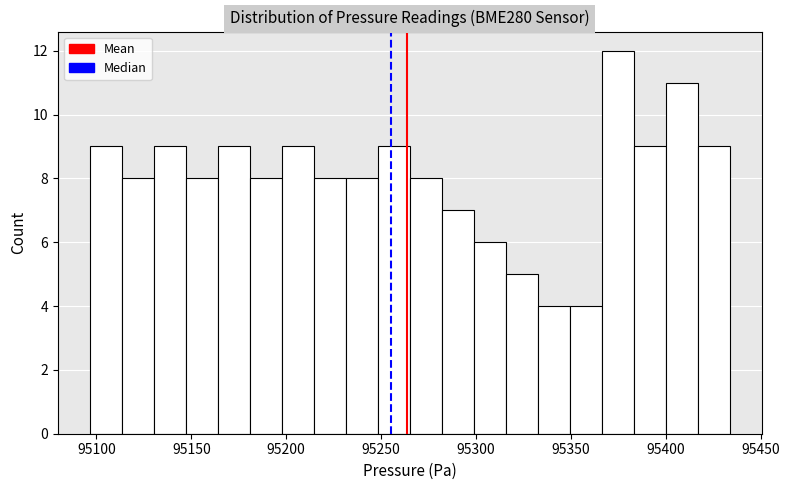

Around what value on the x-axis is the tallest bar? Give the approximate position of its centre, as read against the axis.

95375